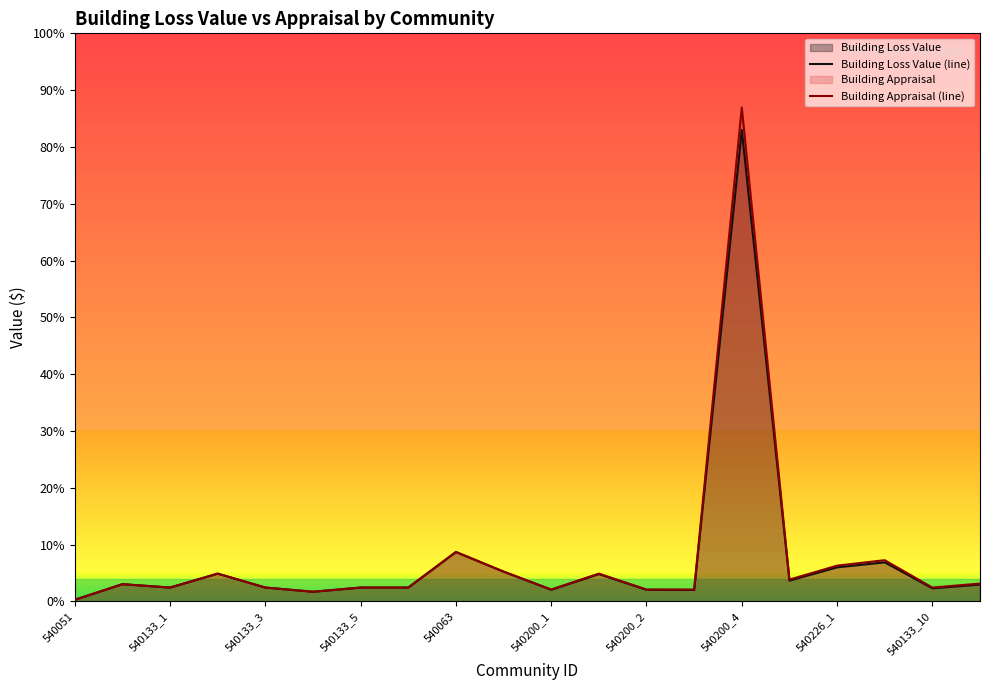

Does the chart display data point markers on the line(s)?

No